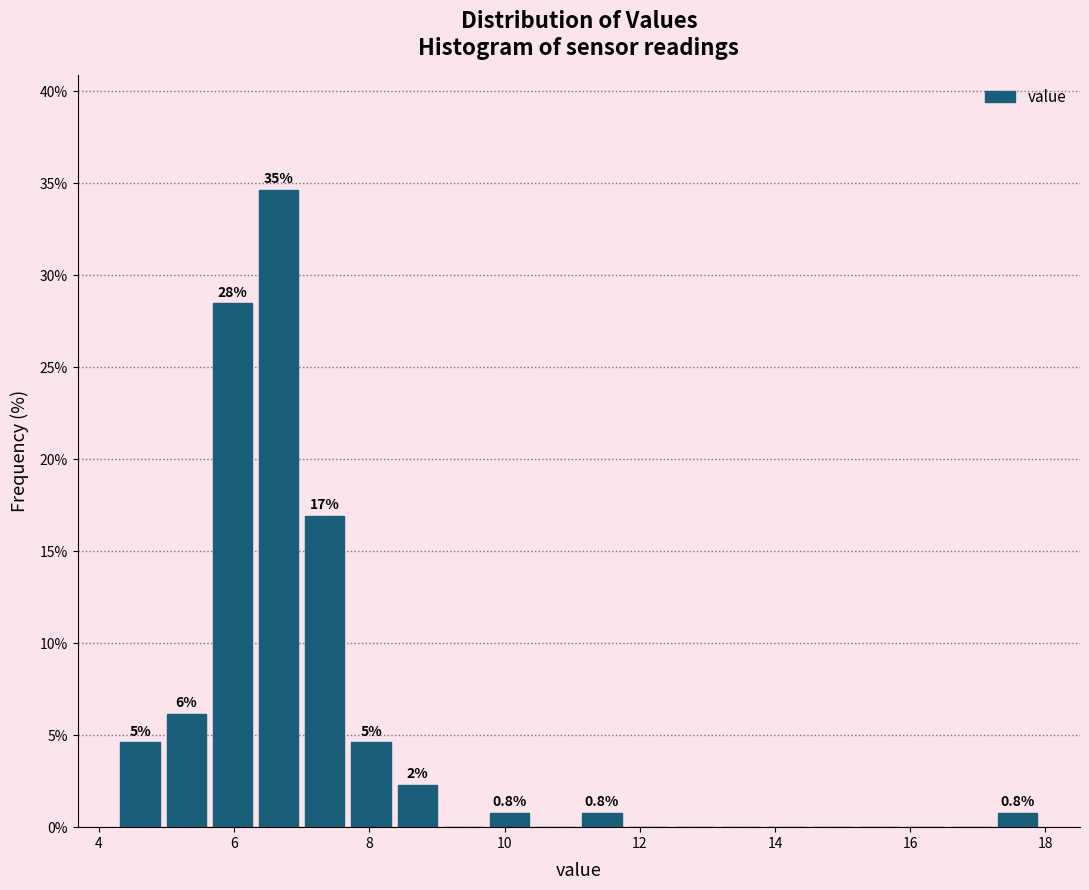

Around what value on the x-axis is the tallest bar? Give the approximate position of its centre, as read against the axis.

6.6